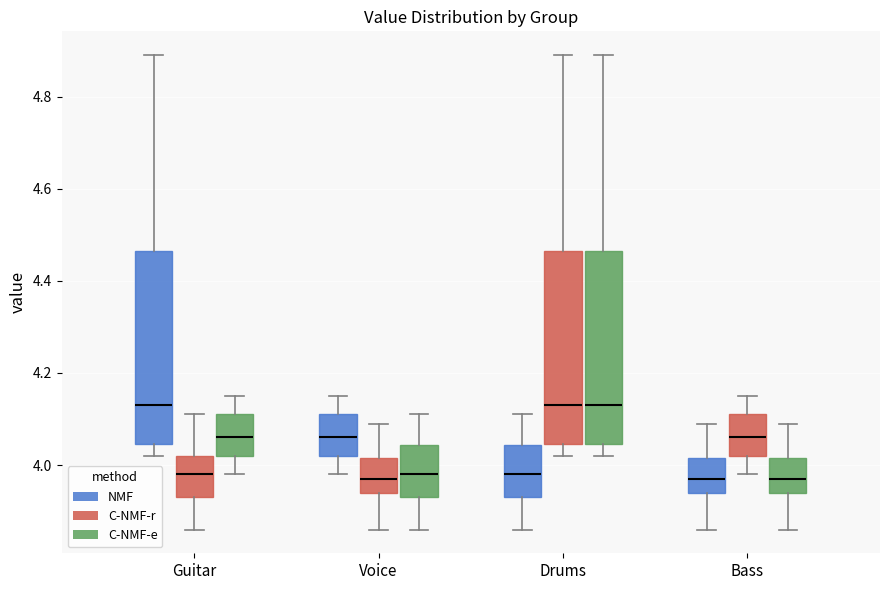

Reading left to right, read every box against the y-axis: the position of its median line, the range the box covers, and the ends of its whiskers. The values are not printed on the chart, so give them approximately, as read against the axis.

Guitar (NMF): median 4.14, box 4.04 to 4.46, whiskers 4.02 to 4.90
Guitar (C-NMF-r): median 3.98, box 3.94 to 4.02, whiskers 3.86 to 4.12
Guitar (C-NMF-e): median 4.06, box 4.02 to 4.12, whiskers 3.98 to 4.16
Voice (NMF): median 4.06, box 4.02 to 4.12, whiskers 3.98 to 4.16
Voice (C-NMF-r): median 3.98, box 3.94 to 4.02, whiskers 3.86 to 4.10
Voice (C-NMF-e): median 3.98, box 3.94 to 4.04, whiskers 3.86 to 4.12
Drums (NMF): median 3.98, box 3.94 to 4.04, whiskers 3.86 to 4.12
Drums (C-NMF-r): median 4.14, box 4.04 to 4.46, whiskers 4.02 to 4.90
Drums (C-NMF-e): median 4.14, box 4.04 to 4.46, whiskers 4.02 to 4.90
Bass (NMF): median 3.98, box 3.94 to 4.02, whiskers 3.86 to 4.10
Bass (C-NMF-r): median 4.06, box 4.02 to 4.12, whiskers 3.98 to 4.16
Bass (C-NMF-e): median 3.98, box 3.94 to 4.02, whiskers 3.86 to 4.10